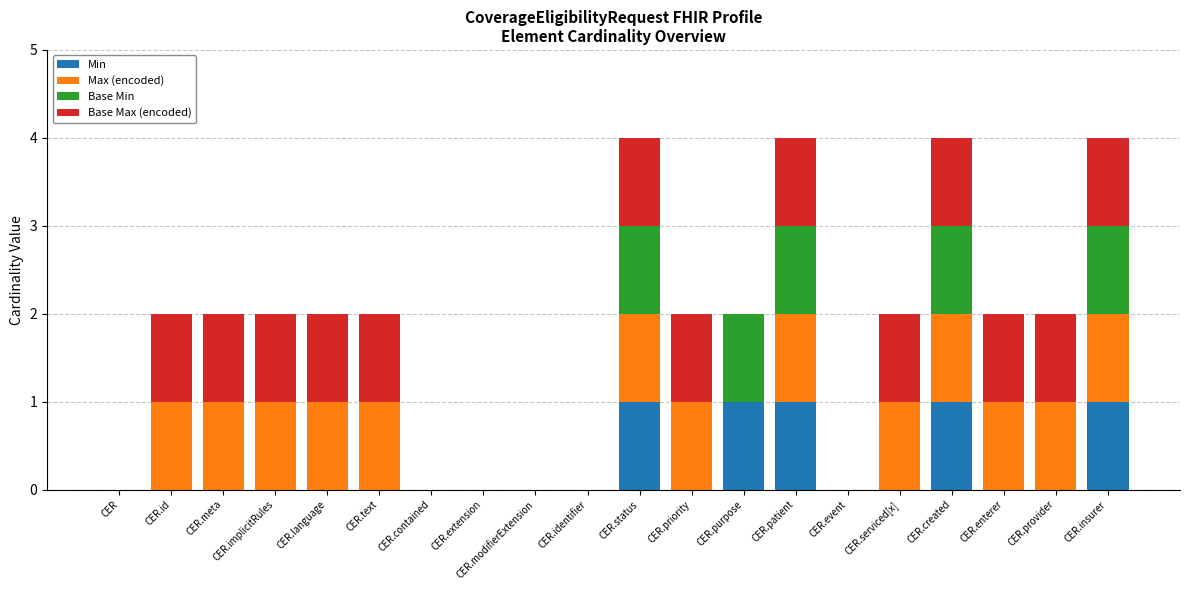

True or false: Min has a value of 0 at CER.priority.

True